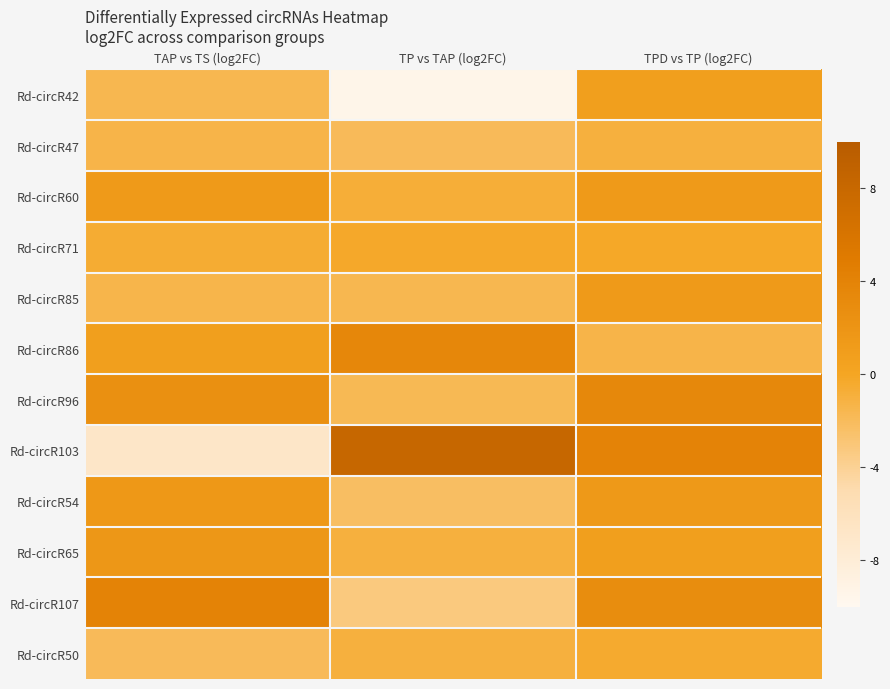

What is the difference between the highest and lowest values at TP vs TAP (log2FC)?

17.7